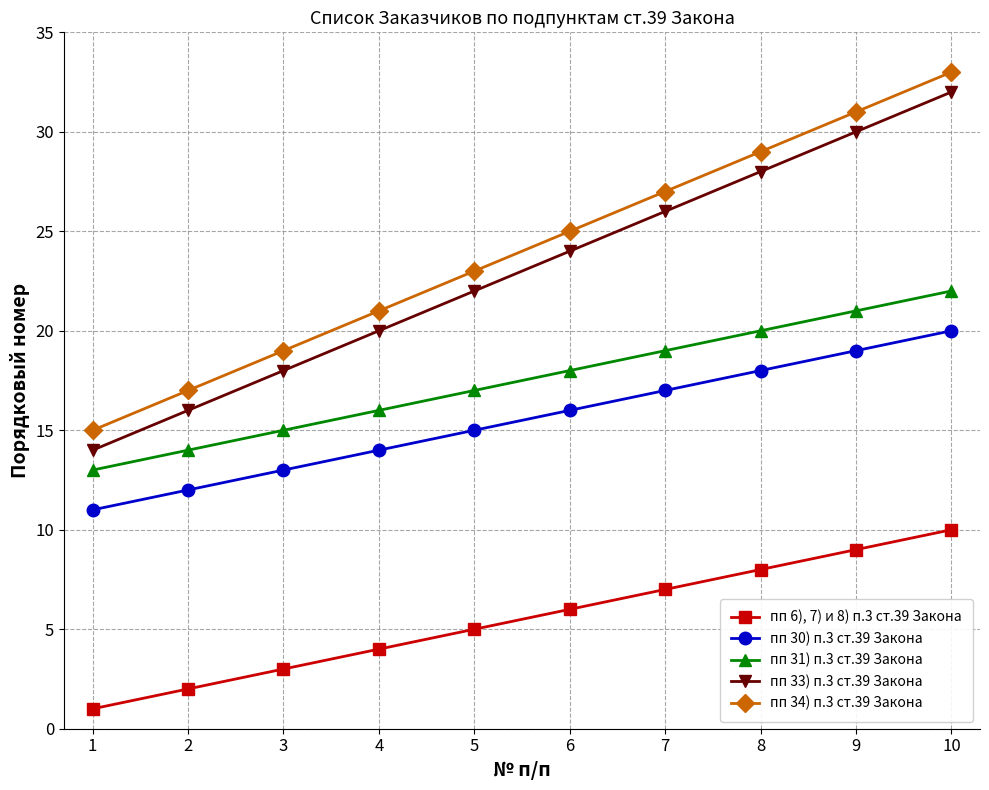

What is the difference between the maximum and minimum values in the пп 31) п.3 ст.39 Закона series?

9